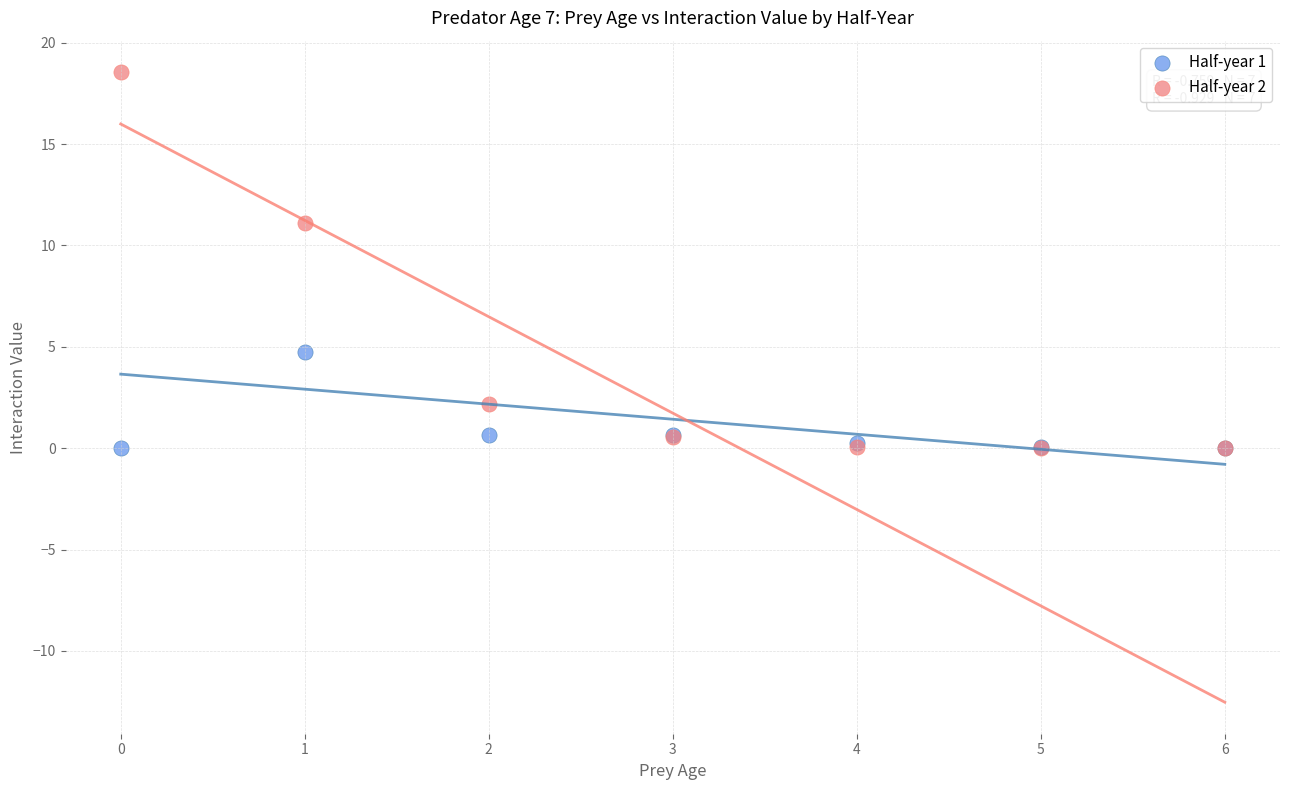

What are all the series names shown in the legend?

Half-year 1, Half-year 2